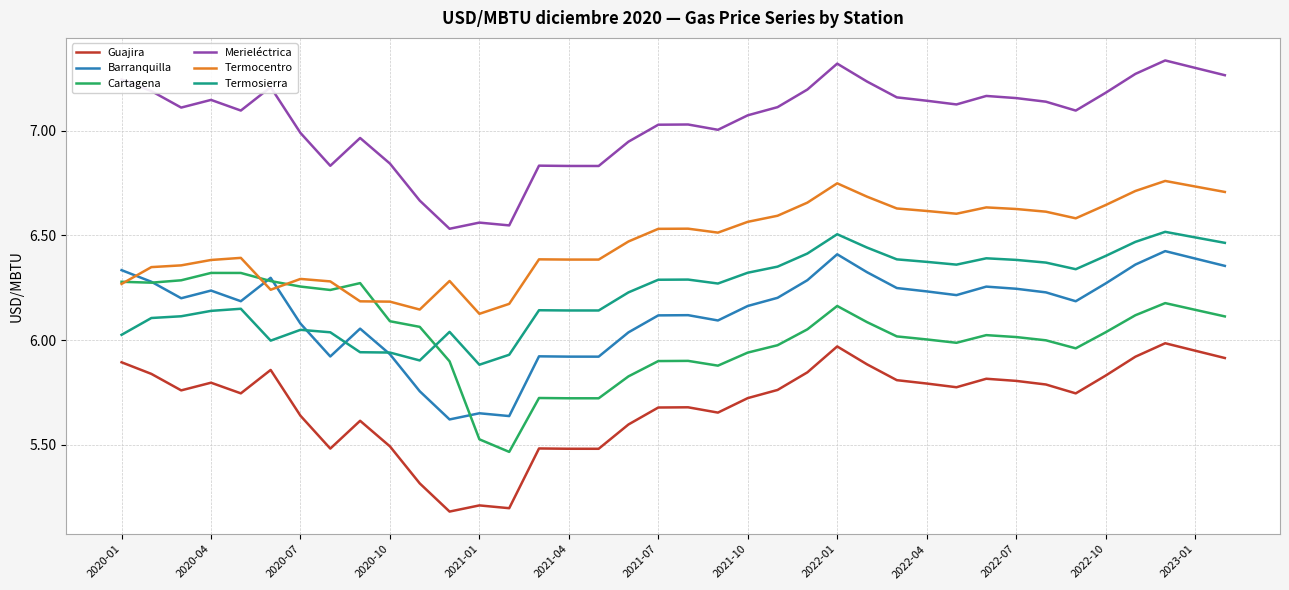

How many values in the Barranquilla series exceed 6?

29